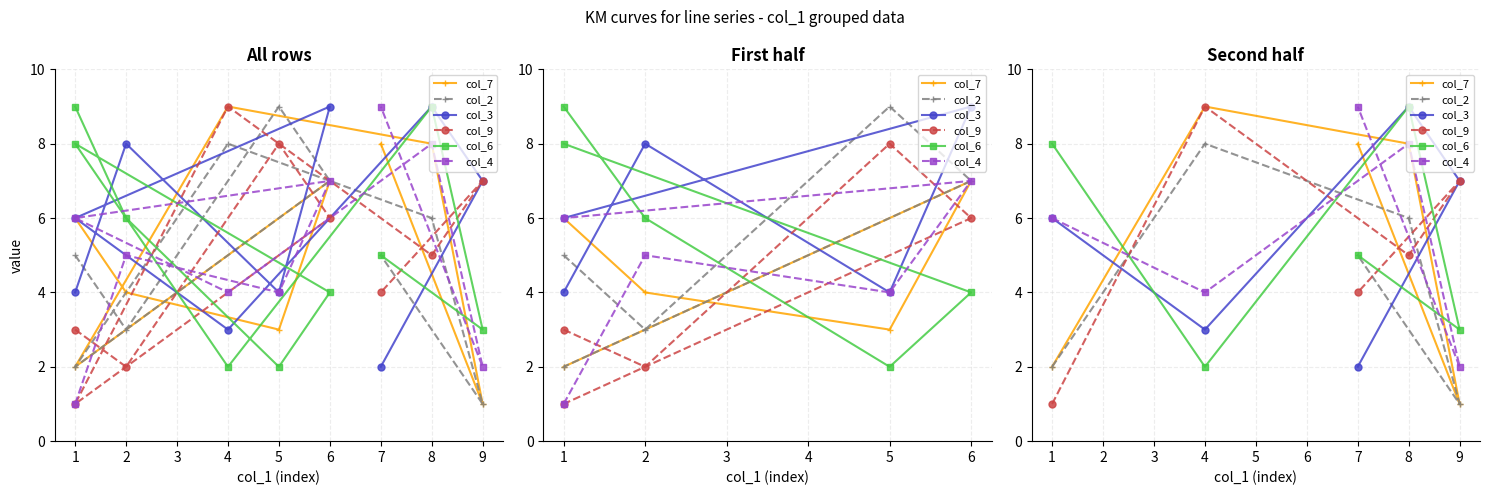

True or false: col_4 has more than 1 points higher than both neighbors.

False